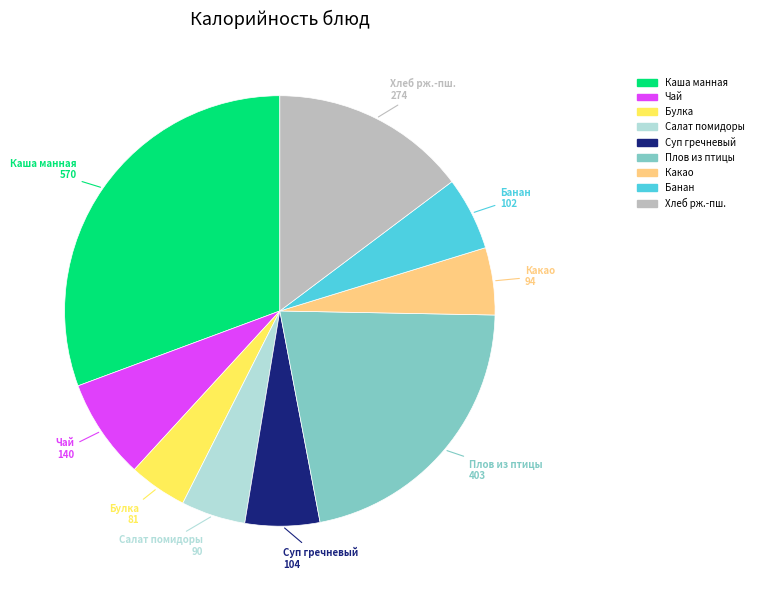

Is there a majority slice in this chart?

No